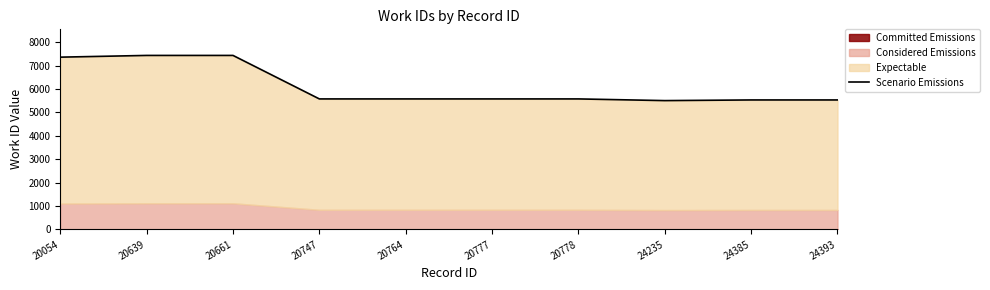

Rank the categories by value from highest to lowest.

20639, 20661, 20054, 20747, 20764, 20777, 20778, 24385, 24393, 24235